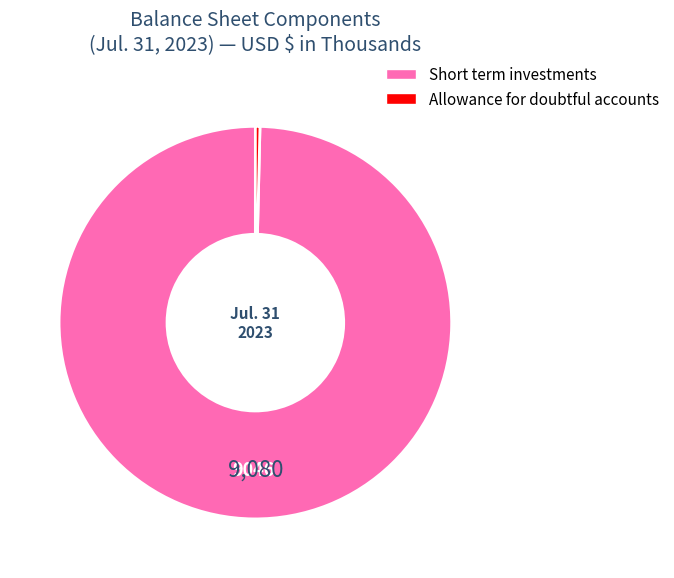

Is the sum of Allowance for doubtful accounts and Short term investments greater than half?

Yes